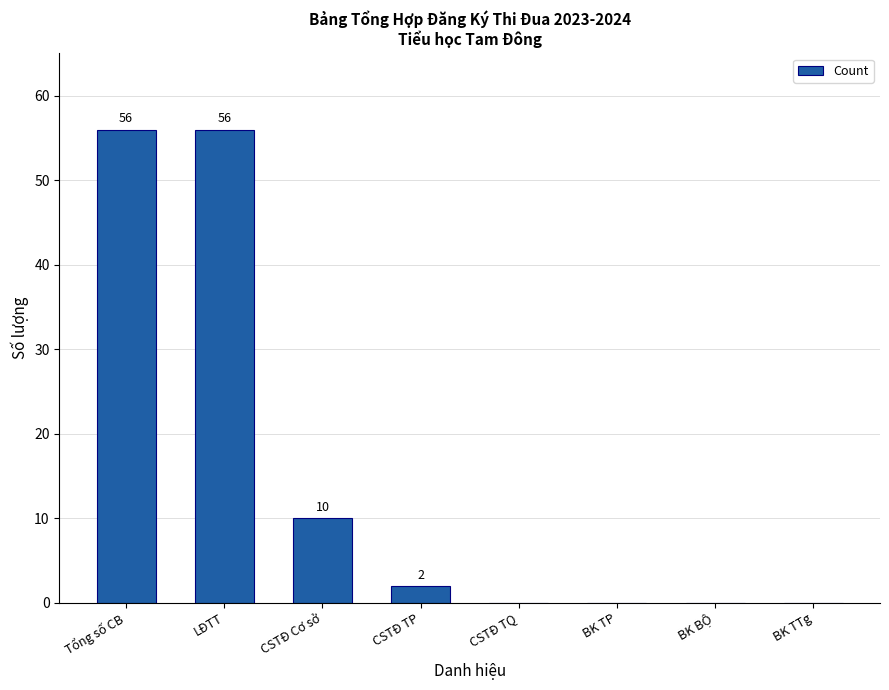

What value does the data have at LĐTT, to the nearest 5?

55